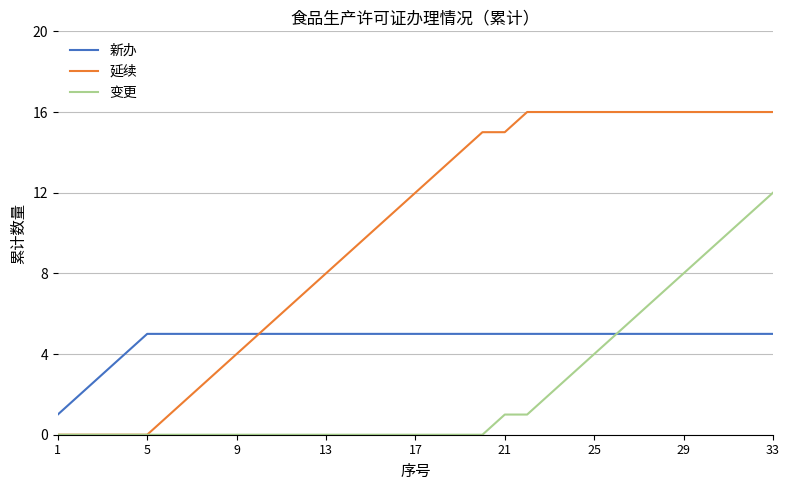

What are all the series names shown in the legend?

新办, 延续, 变更